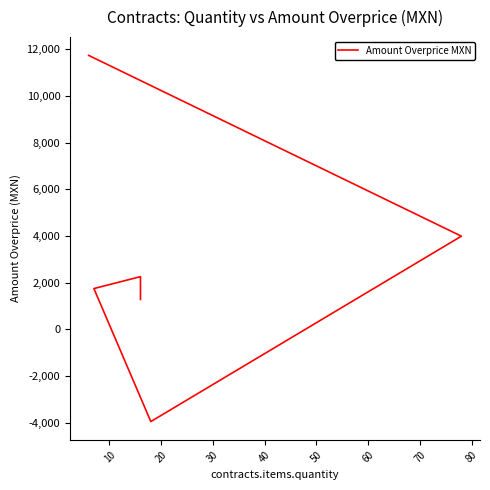

Reading right to left, what are all the values shown in this chart?

1280.9	2255.1	1744.9	-3950.8	3988.4	11729.4